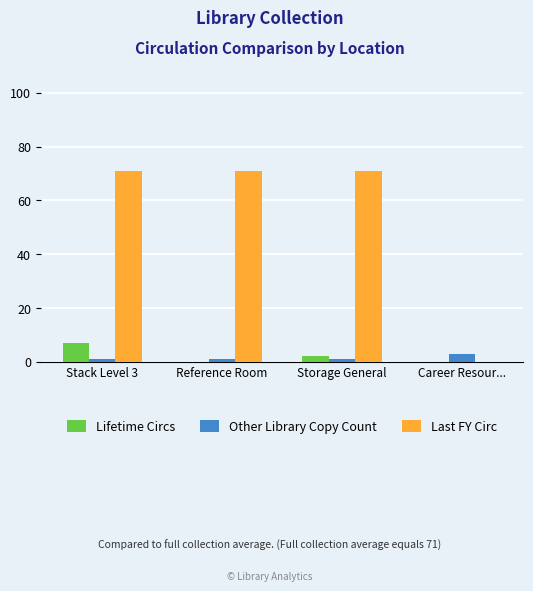

Reading left to right, transcribe all the data shown in this chart.

Lifetime Circs: Stack Level 3=7	Reference Room=0	Storage General=2	Career Resour...=0
Other Library Copy Count: Stack Level 3=1	Reference Room=1	Storage General=1	Career Resour...=3
Last FY Circ: Stack Level 3=71	Reference Room=71	Storage General=71	Career Resour...=0